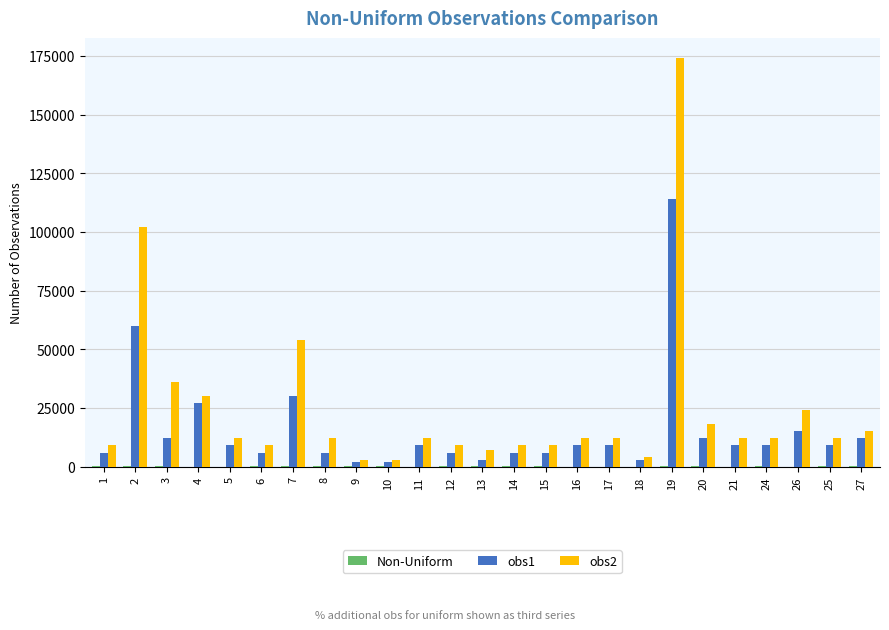

Count the number of categories in the chart.

25